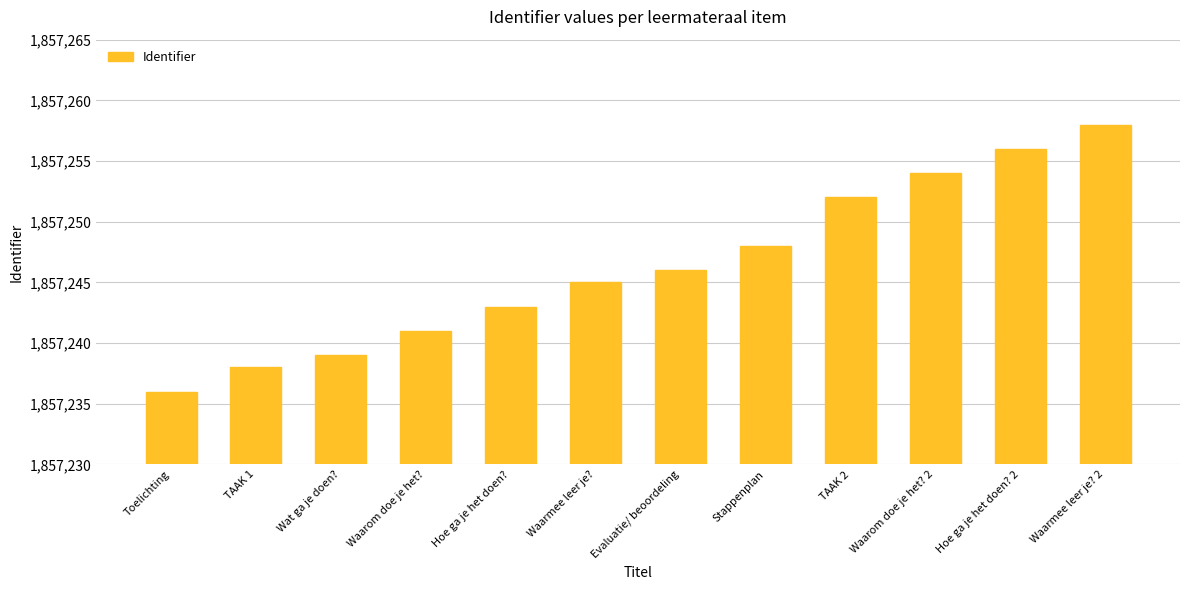

What is the sum of the values at Waarom doe je het? and TAAK 2?

3714493